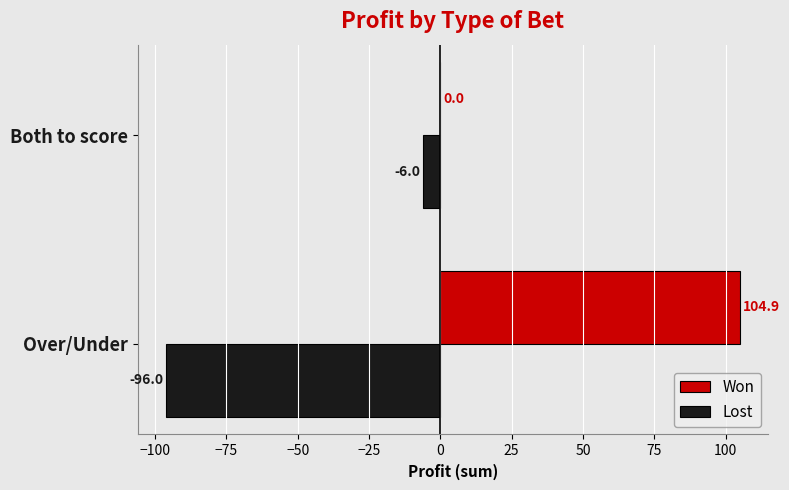

The value of Won at Both to score is 0.0. True or false?

True